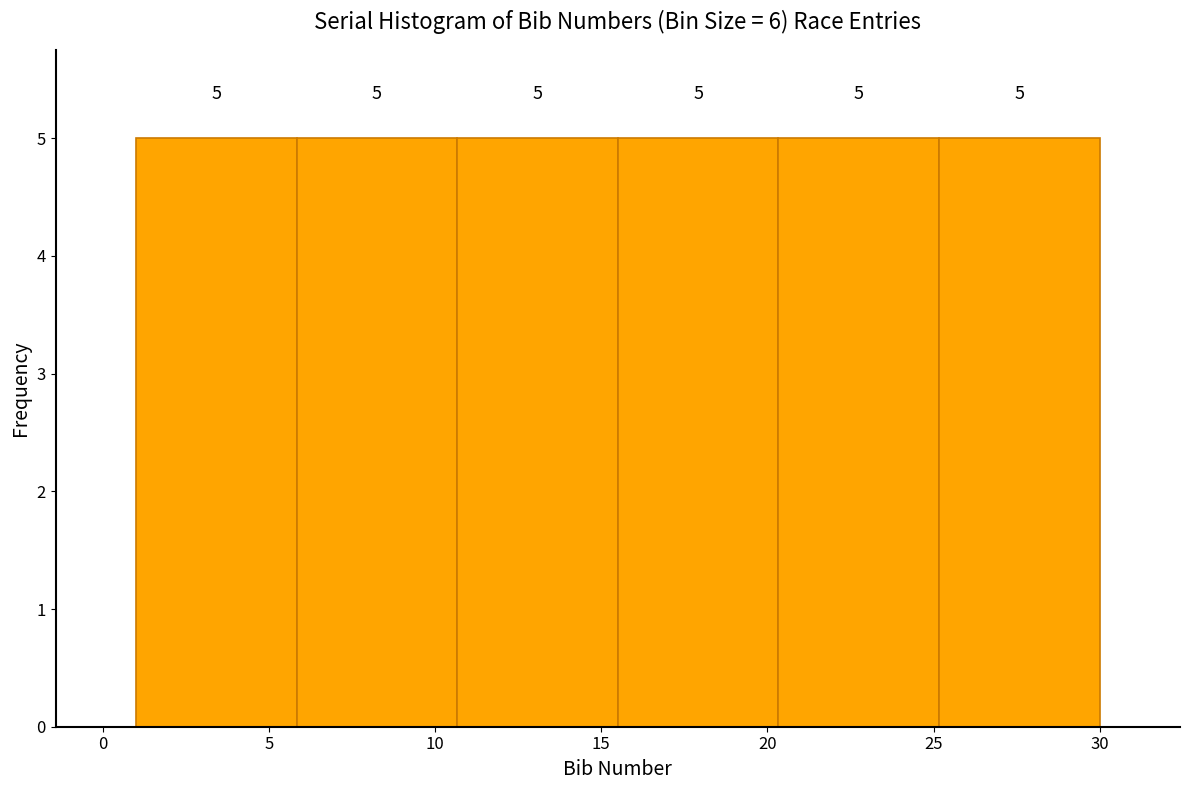

Reading left to right, list every bar in this chart as the range it spans on the x-axis followed by its height. The bar edges are not printed on the chart, so give them approximately, as read against the axis.

1.0 to 6.0: 5
6.0 to 10.5: 5
10.5 to 15.5: 5
15.5 to 20.5: 5
20.5 to 25.0: 5
25.0 to 30.0: 5